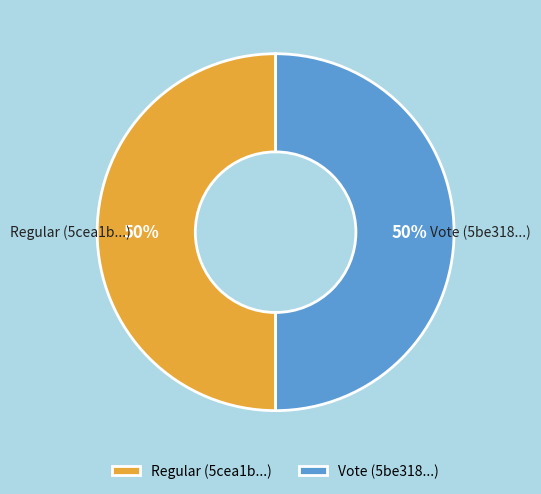

To the nearest percent, what is the combined percentage of Regular and Vote?

100%